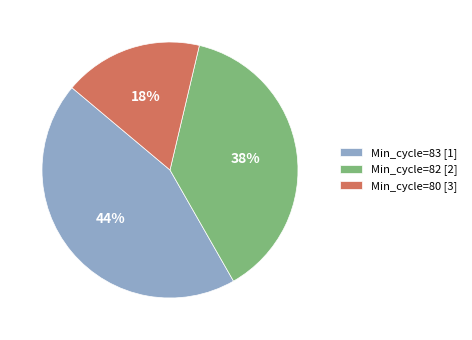

Which slice is the largest?

Min_cycle=83 [1]